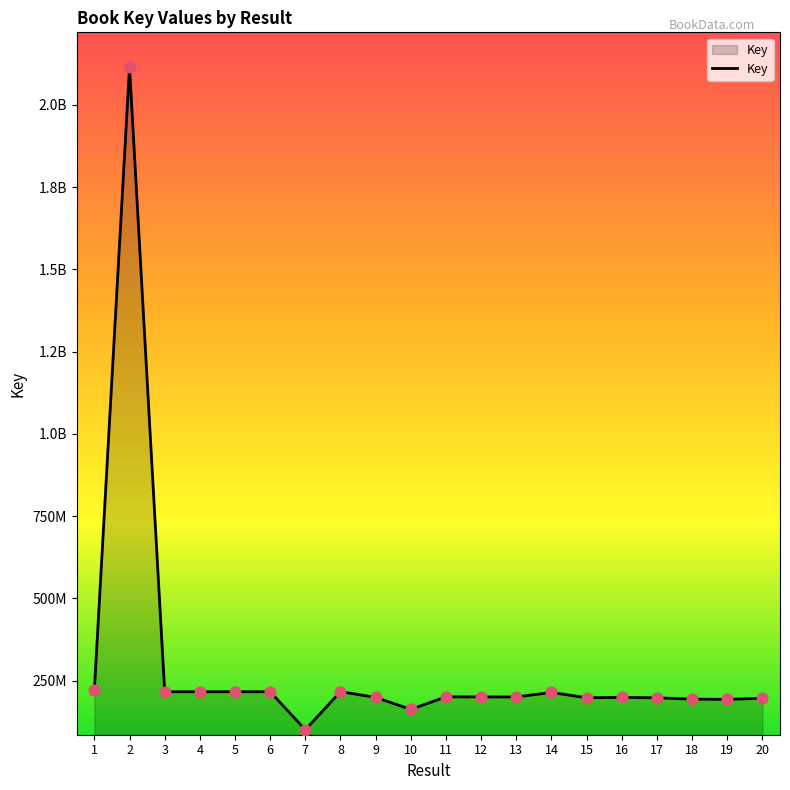

What is the ratio of the value at 6 to the value at 14?

1.0